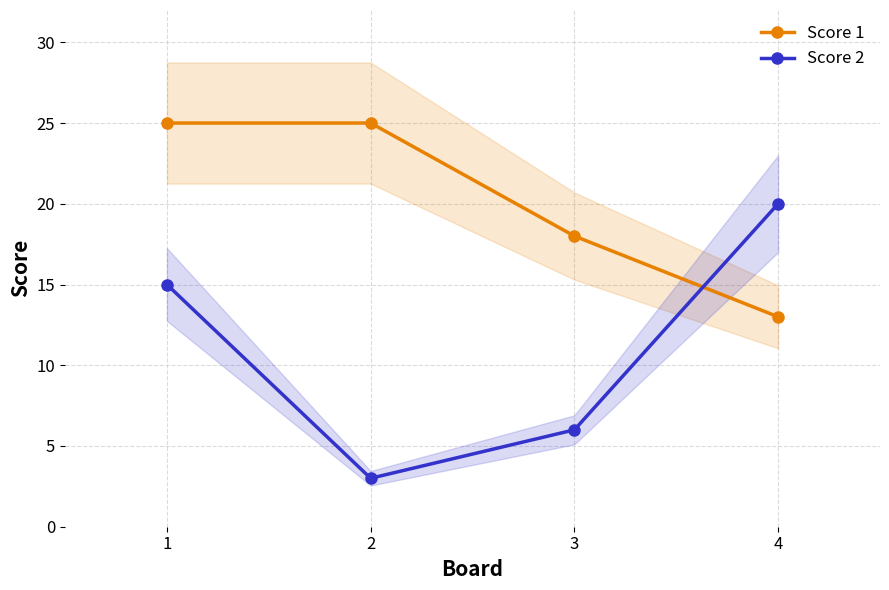

Read the Score 1 value at 1.

25